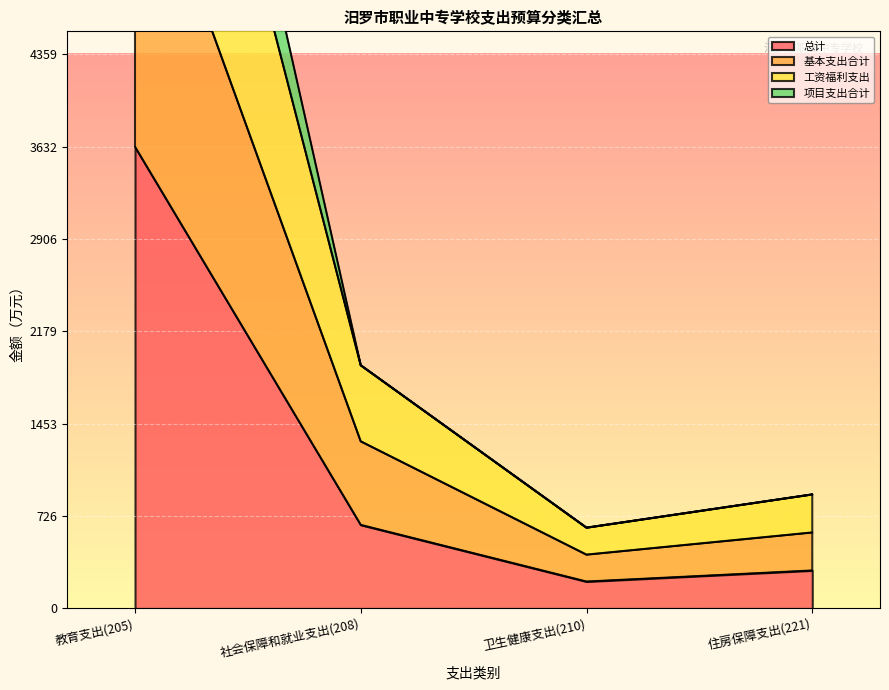

Reading left to right, list all the values displayed in this chart.

总计: 教育支出(205)=3632.1	社会保障和就业支出(208)=657.5	卫生健康支出(210)=211.8	住房保障支出(221)=299.0
基本支出合计: 教育支出(205)=8785.5	社会保障和就业支出(208)=1912.9	卫生健康支出(210)=635.3	住房保障支出(221)=896.9
工资福利支出: 教育支出(205)=6218.9	社会保障和就业支出(208)=1314.9	卫生健康支出(210)=423.6	住房保障支出(221)=598.0
项目支出合计: 教育支出(205)=9830.8	社会保障和就业支出(208)=1912.9	卫生健康支出(210)=635.3	住房保障支出(221)=896.9